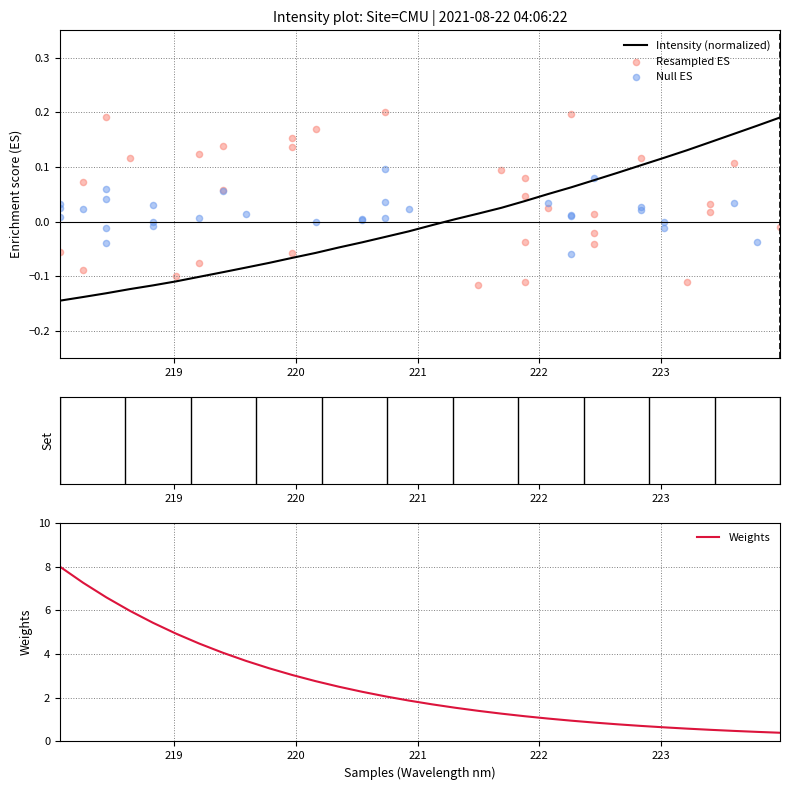

Which series has the largest total across all categories?

Weights